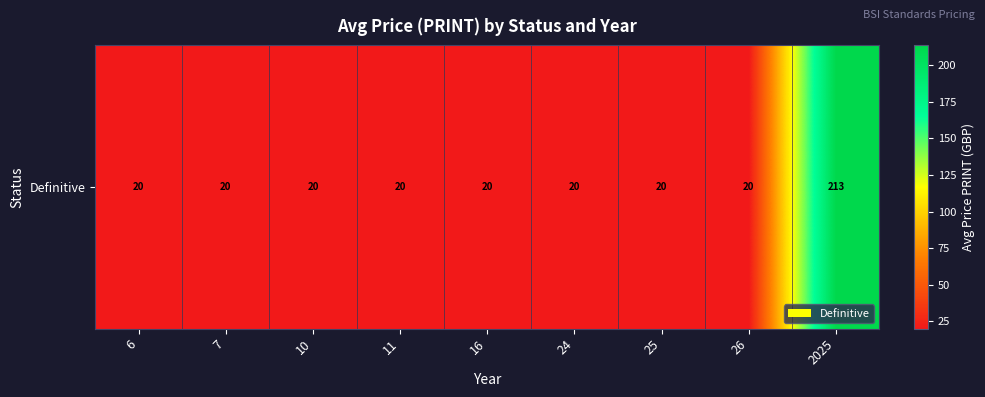

What is the smallest value displayed?

20.0